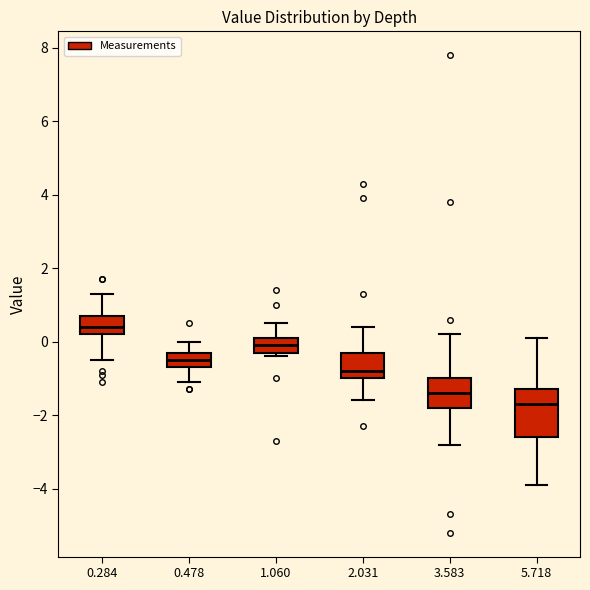

Reading left to right, read every box against the y-axis: the position of its median line, the range the box covers, and the ends of its whiskers. The values are not printed on the chart, so give them approximately, as read against the axis.

0.284: median 0.4, box 0.2 to 0.8, whiskers -0.4 to 1.4
0.478: median -0.4, box -0.6 to -0.2, whiskers -1.0 to 0.0
1.060: median 0.0, box -0.2 to 0.2, whiskers -0.4 to 0.6
2.031: median -0.8, box -1.0 to -0.2, whiskers -1.6 to 0.4
3.583: median -1.4, box -1.8 to -1.0, whiskers -2.8 to 0.2
5.718: median -1.6, box -2.6 to -1.2, whiskers -3.8 to 0.2